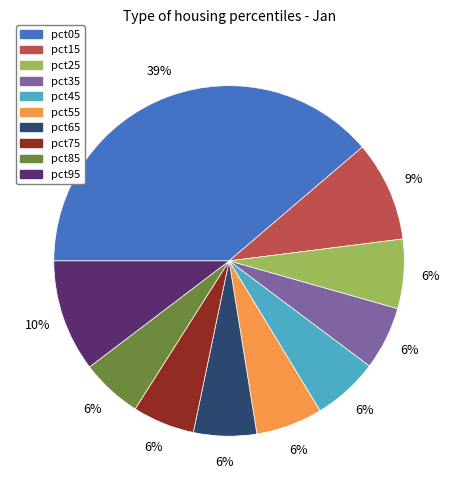

What is the largest slice in the pie chart?

pct05